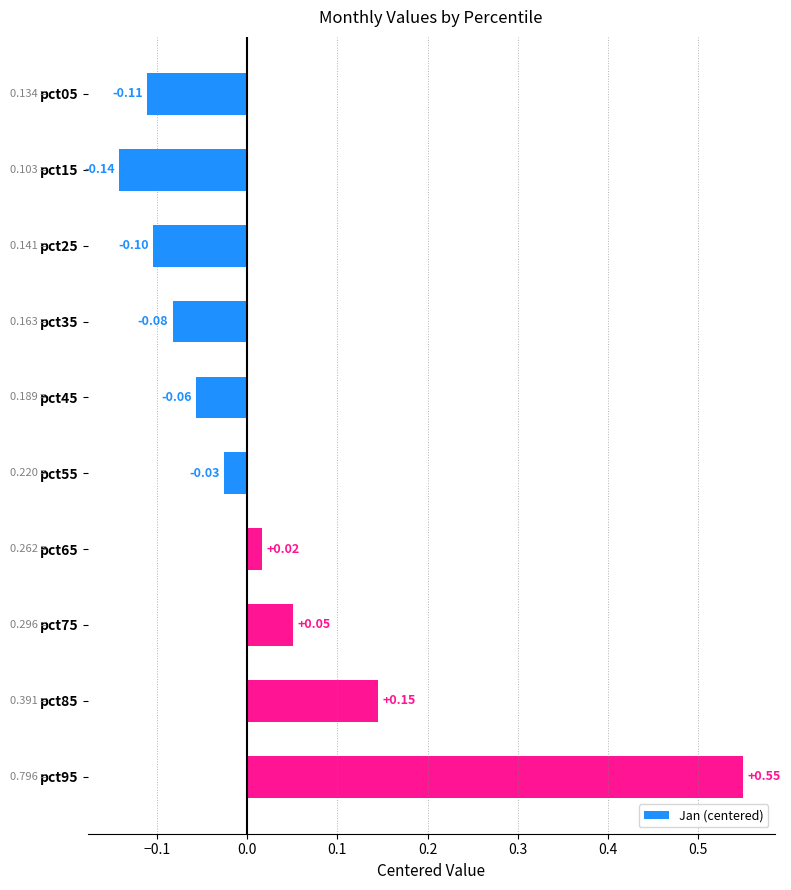

How many bars are there in total?

10